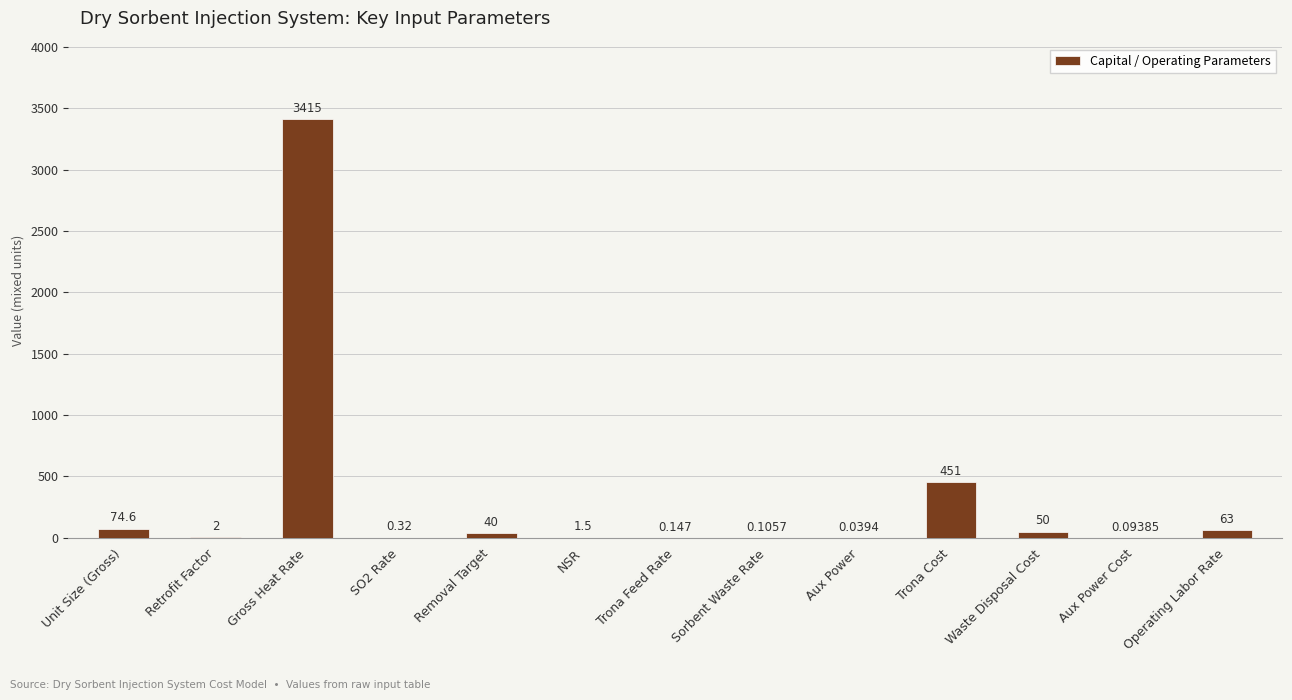

At which label does the data first exceed 2?

Unit Size (Gross)